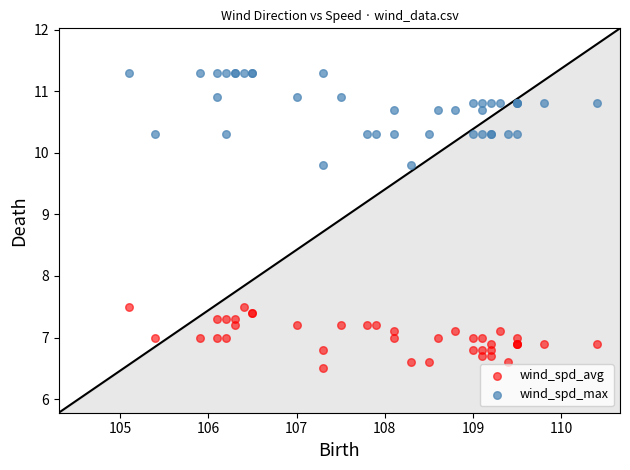

What is the X range (max minus min) for the scatter plot?

5.3